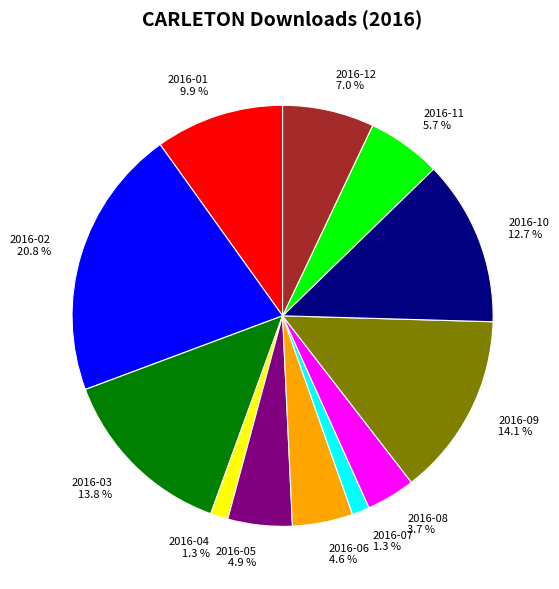

Do 2016-03 13.8 % and 2016-07 1.3 % together represent more than half of the pie?

No